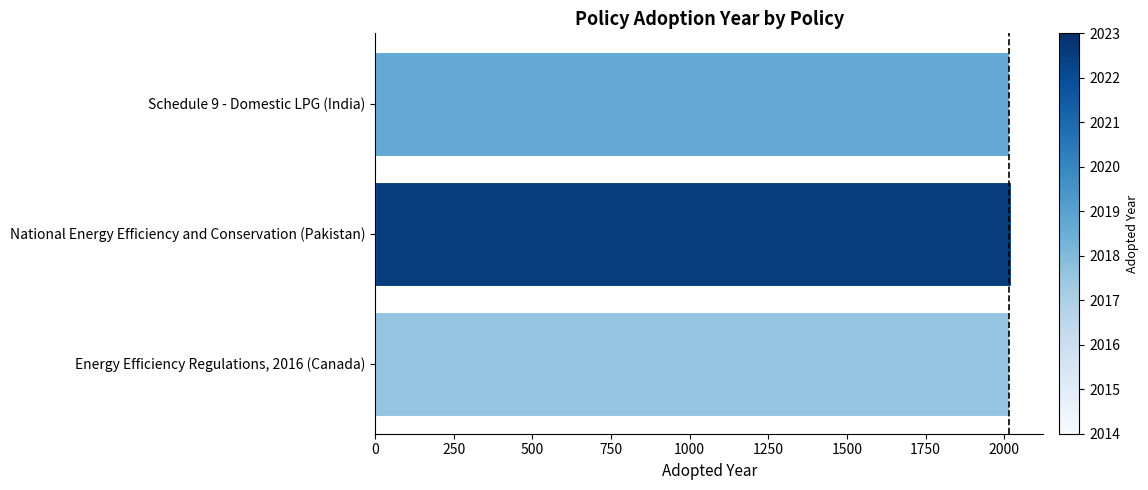

List the labels in order of value, smallest first.

Energy Efficiency Regulations, 2016 (Canada), Schedule 9 - Domestic LPG (India), National Energy Efficiency and Conservation (Pakistan)